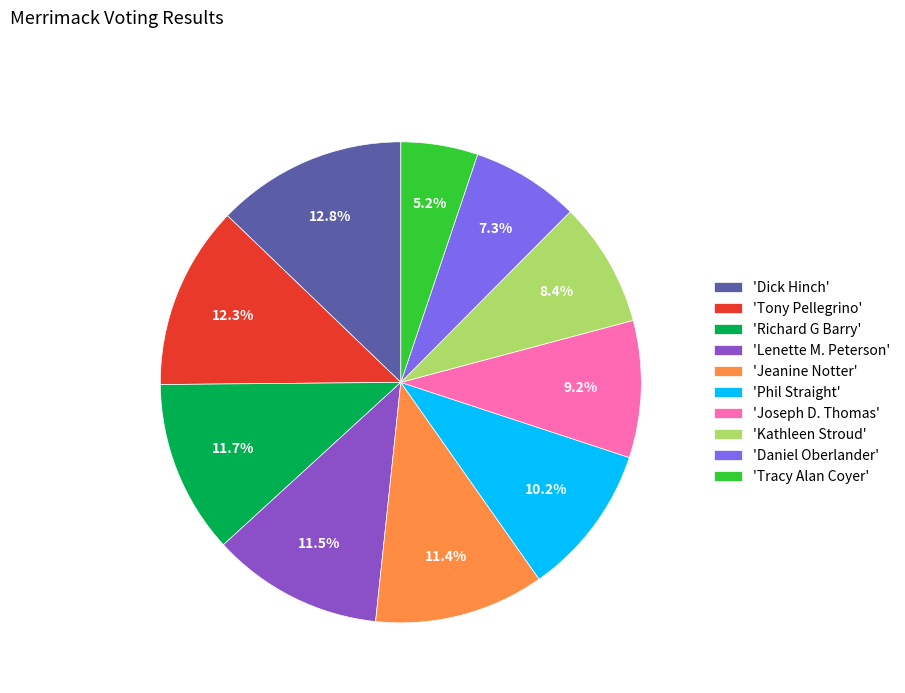

How many slices are in this pie chart?

10